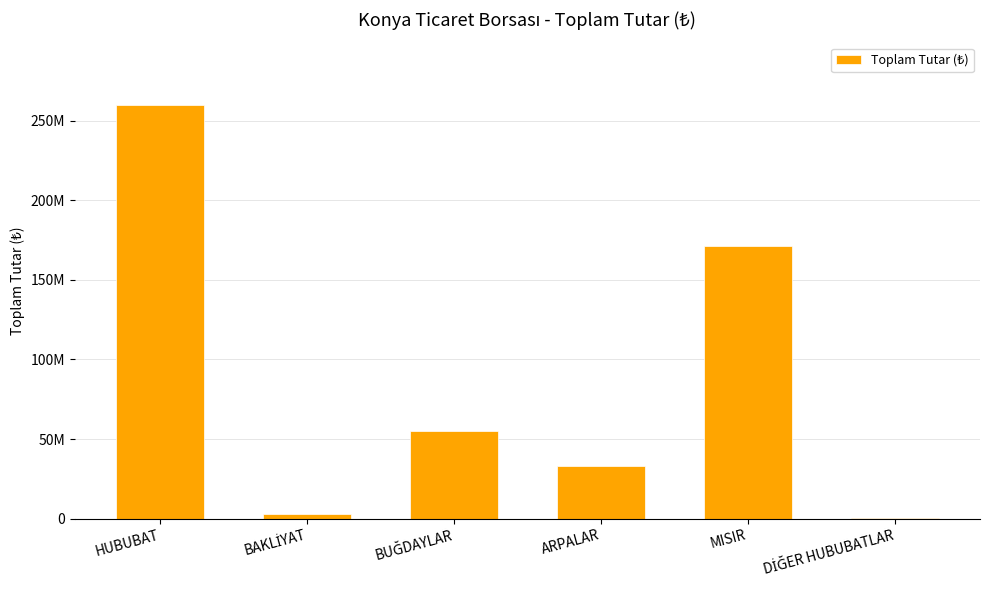

What is the sum of all values?

522690645.4